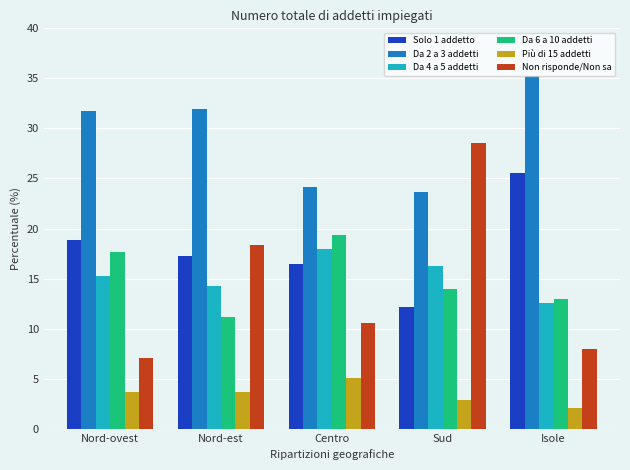

The Da 6 a 10 addetti series shows 13.0 at Isole. True or false?

True